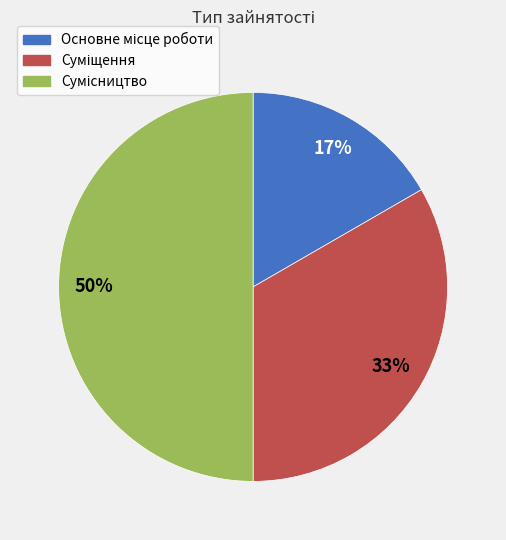

To the nearest percent, what is the difference between the largest and smallest slice percentages?

33%